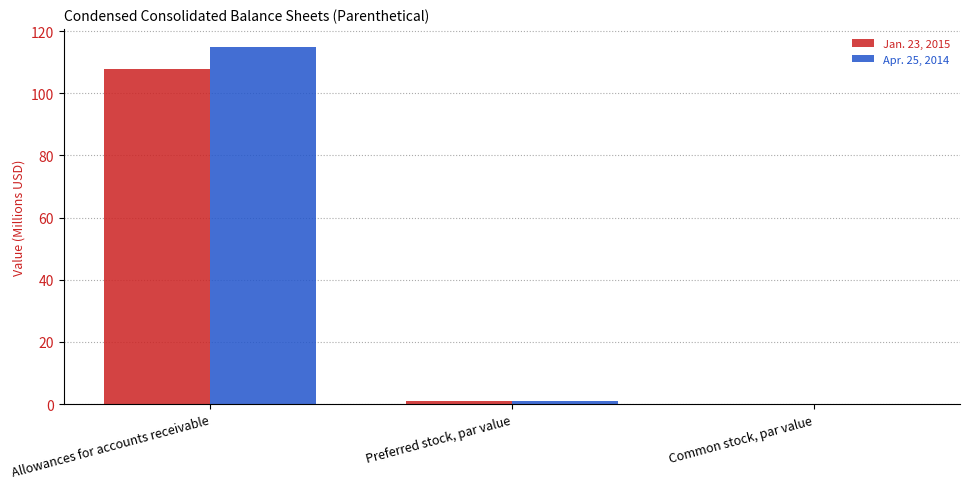

Count the number of data series in this chart.

2